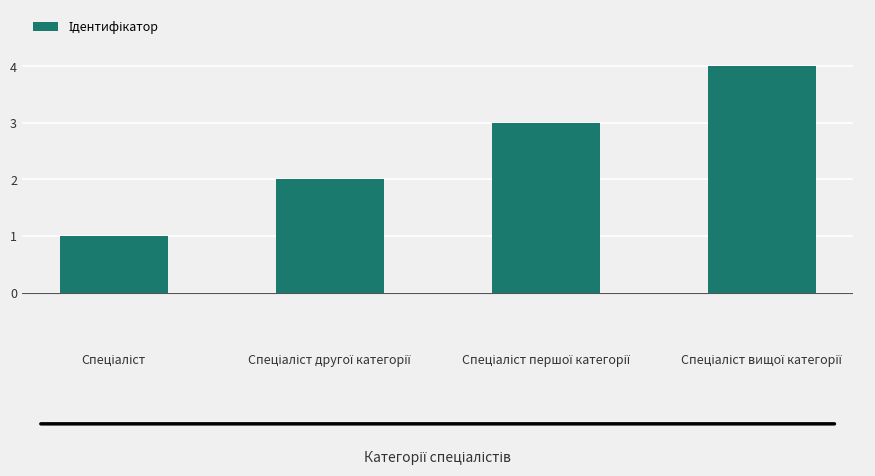

What is the sum of all values?

10